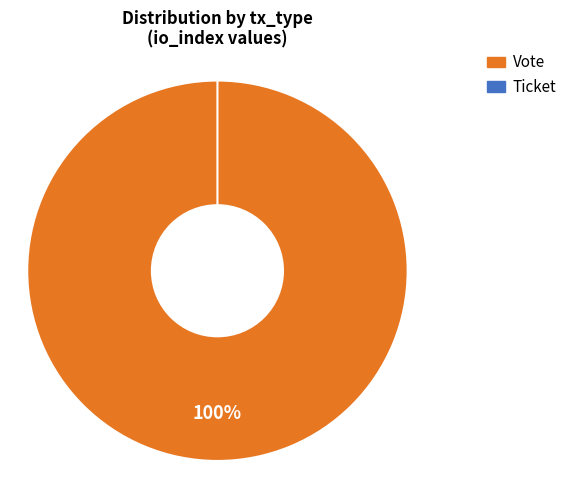

Do Ticket and Vote together represent more than half of the pie?

Yes